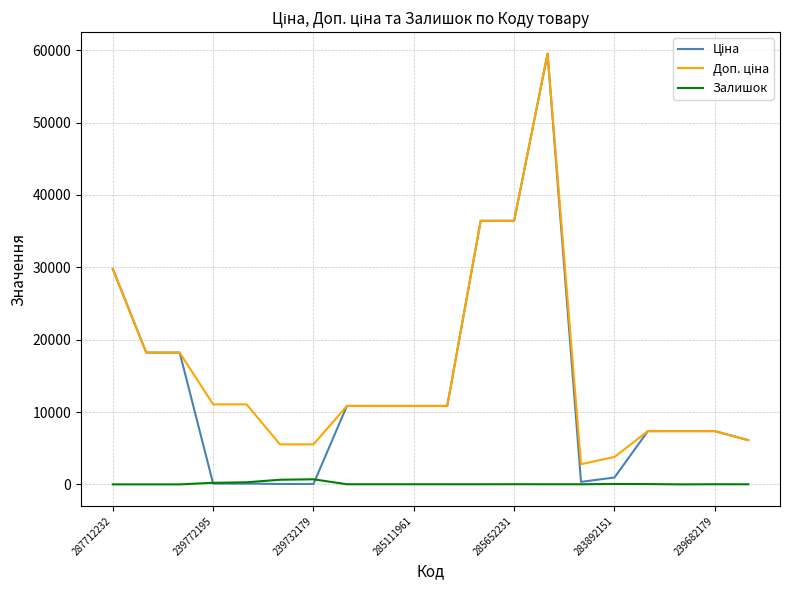

In Ціна, how many points are higher than both neighbors (excluding endpoints)?

1